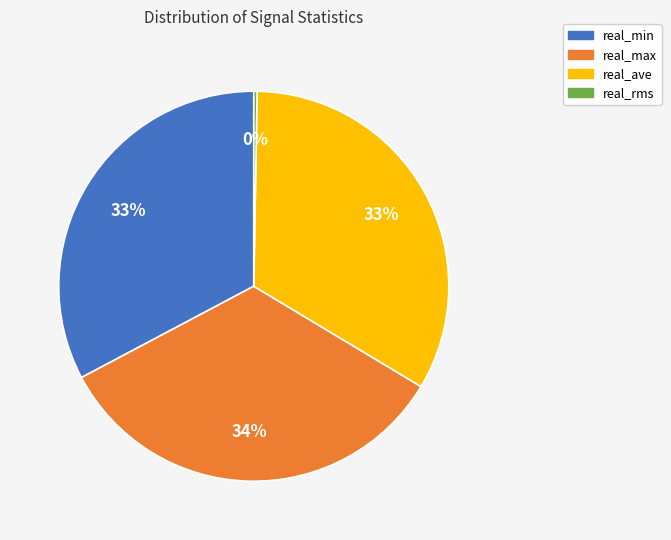

Does real_min represent more than half of the total?

No